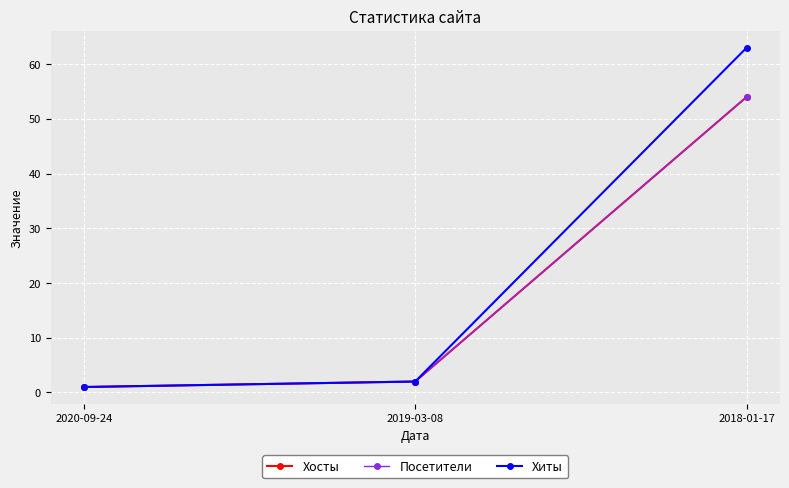

What position from the left is 2018-01-17?

3